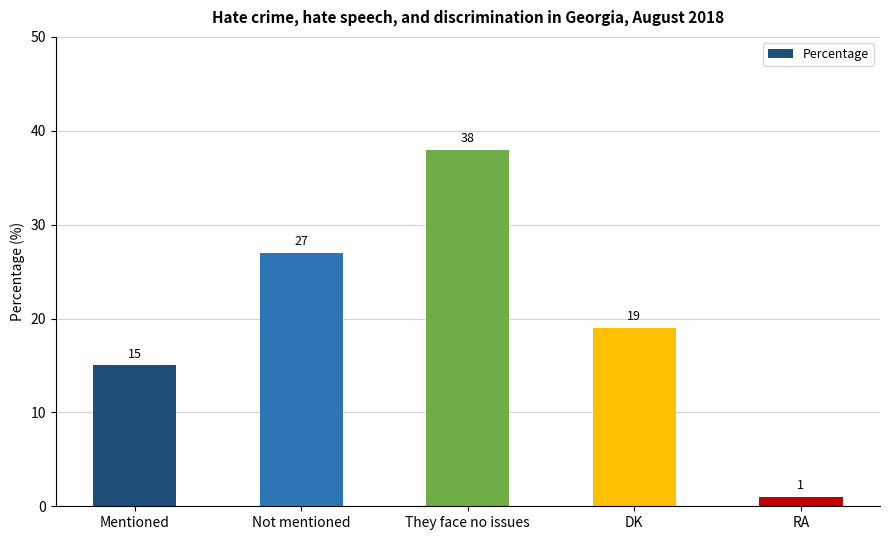

What is the label of the 5th bar from the right?

Mentioned